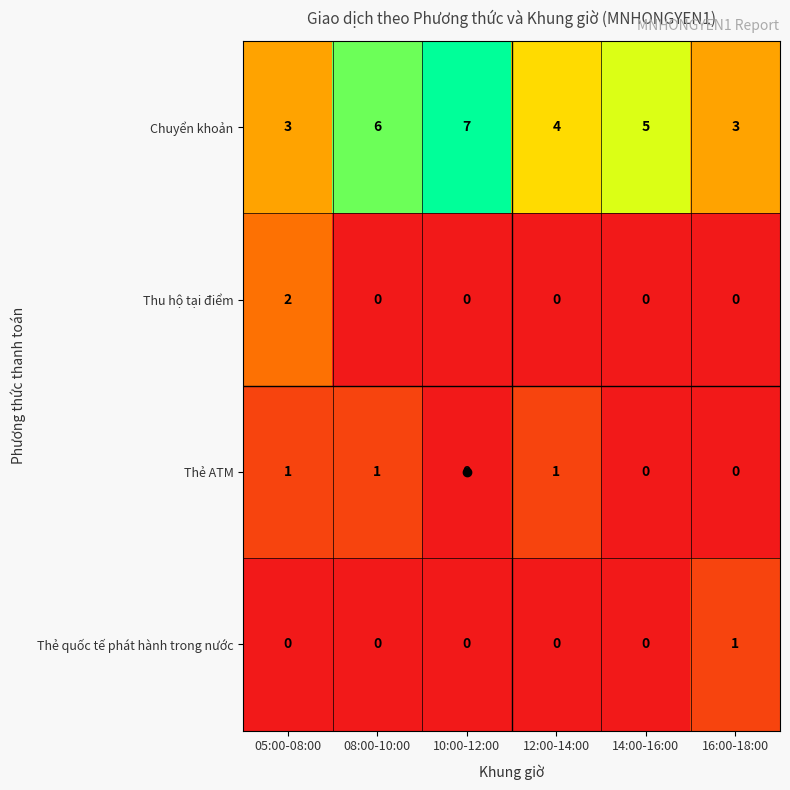

What is the maximum value for Chuyển khoản?

7